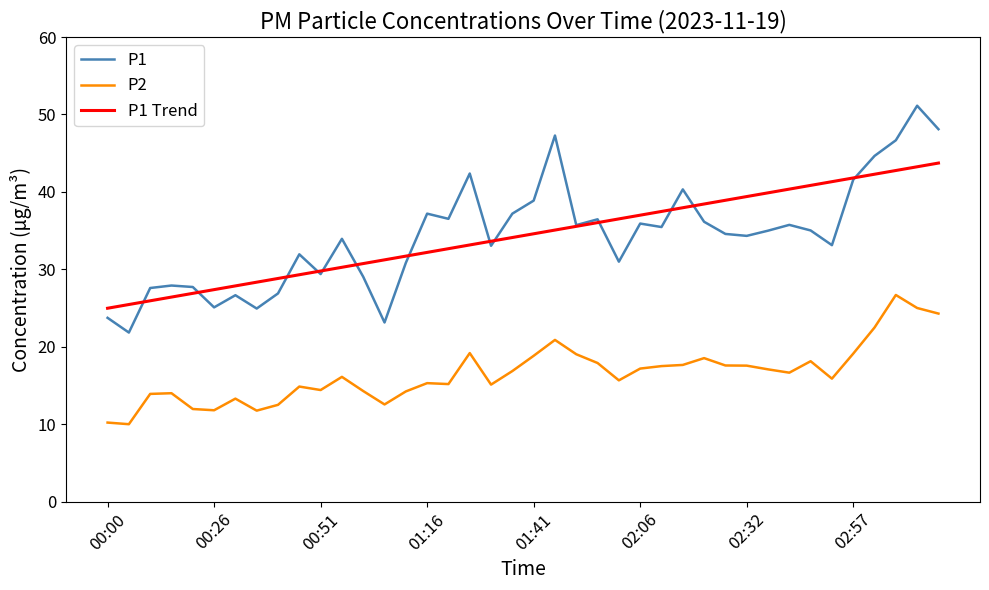

Which series has the widest spread of values?

P1